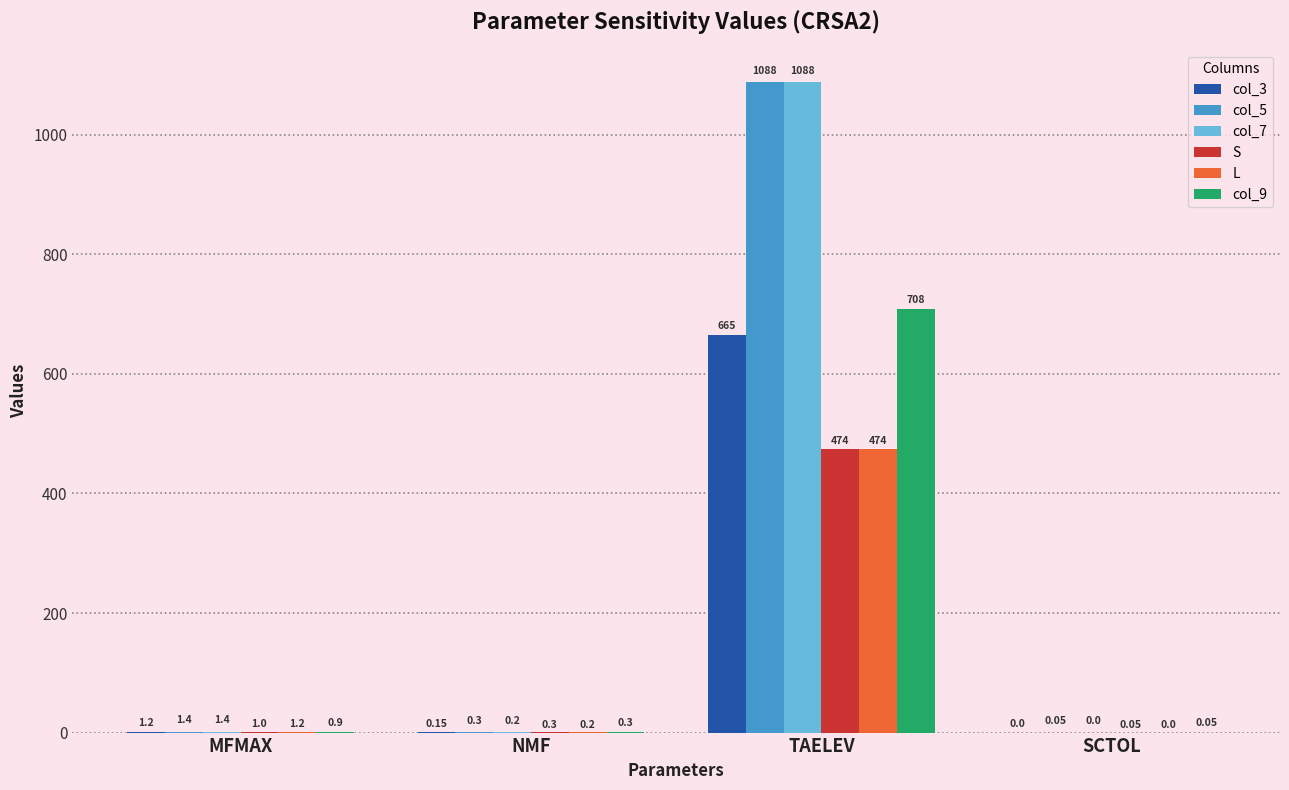

Which category has the highest value across all series?

TAELEV